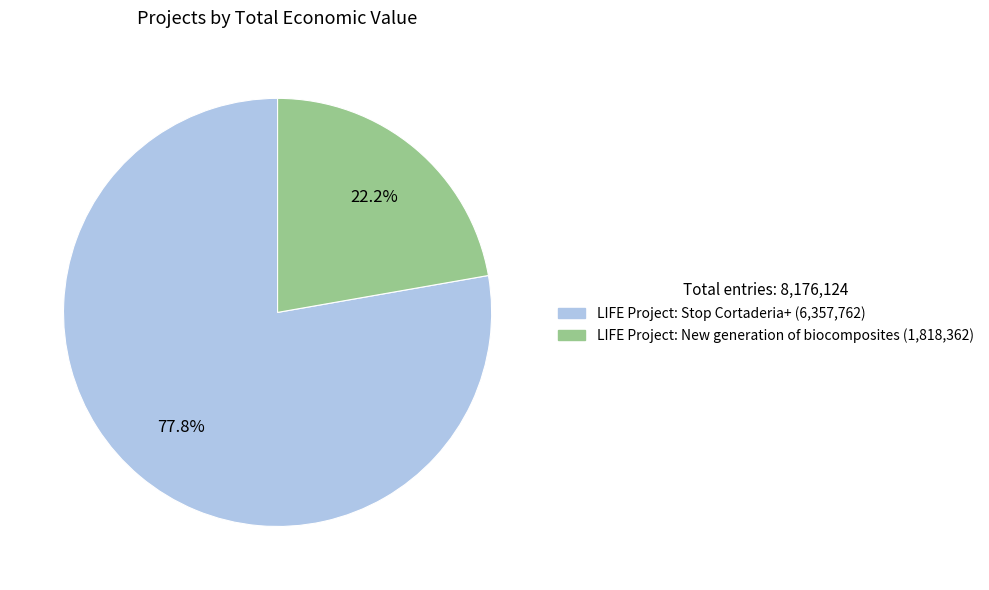

True or false: LIFE Project: Stop Cortaderia+ accounts for 78% of the total.

True